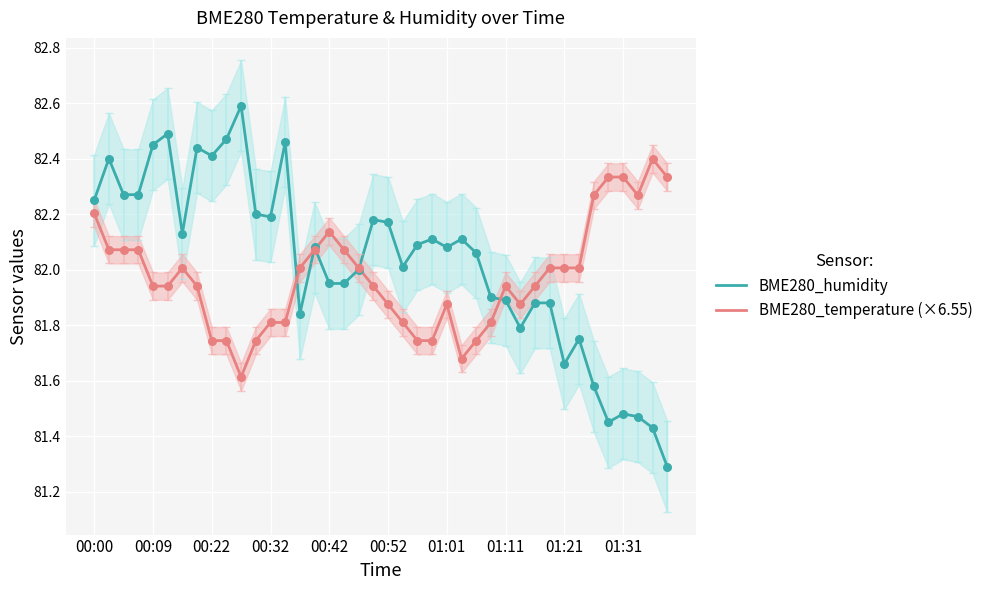

At how many categories does at least one series exceed 81?

40